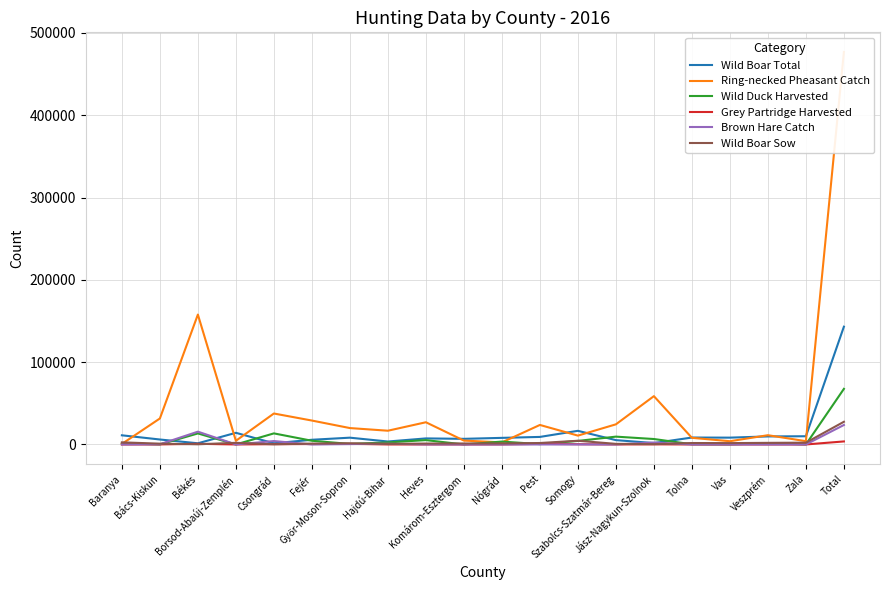

Between Csongrád and Veszprém, which is larger?

Veszprém